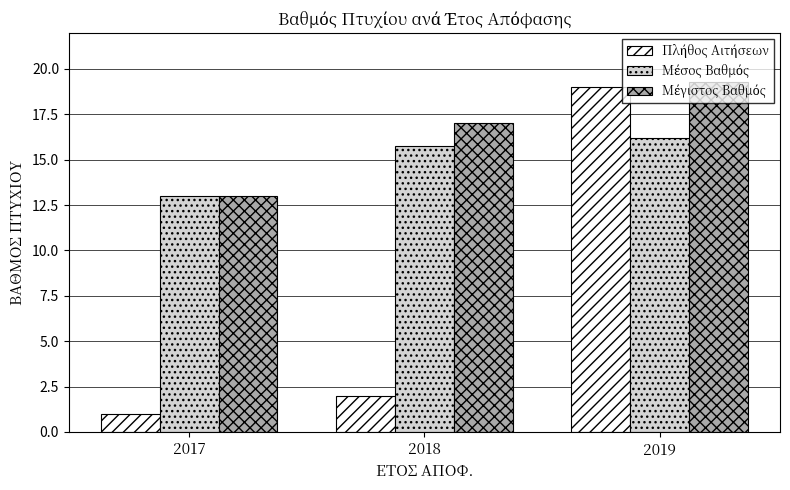

At how many categories does at least one series exceed 5?

3